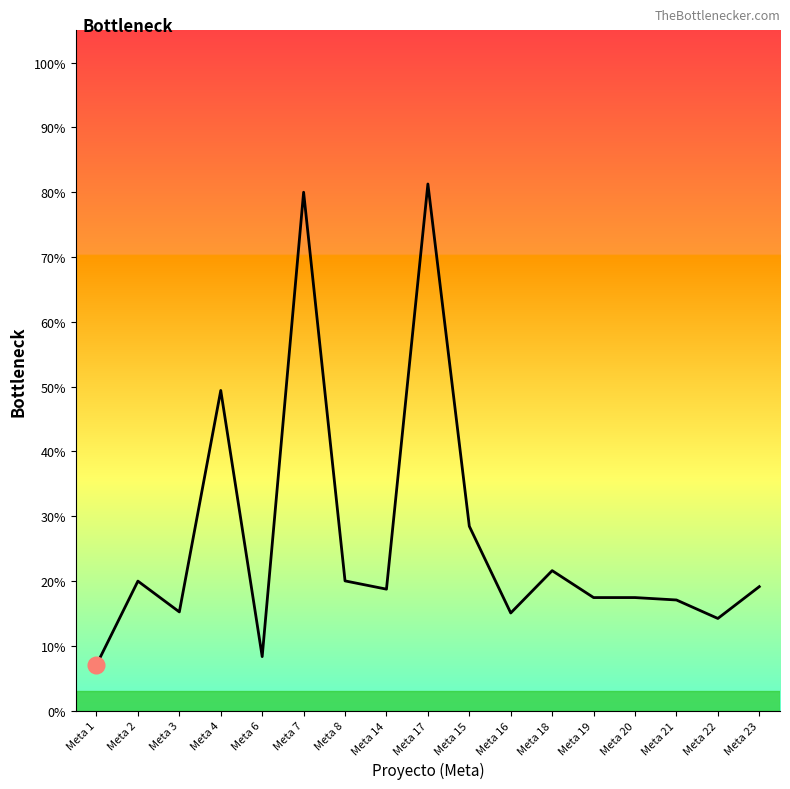

Does the chart have visible grid lines?

No